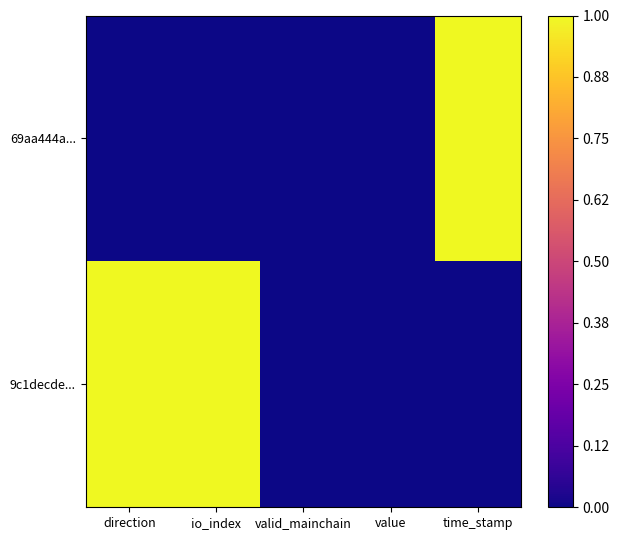

What is the maximum value shown in the chart?

1